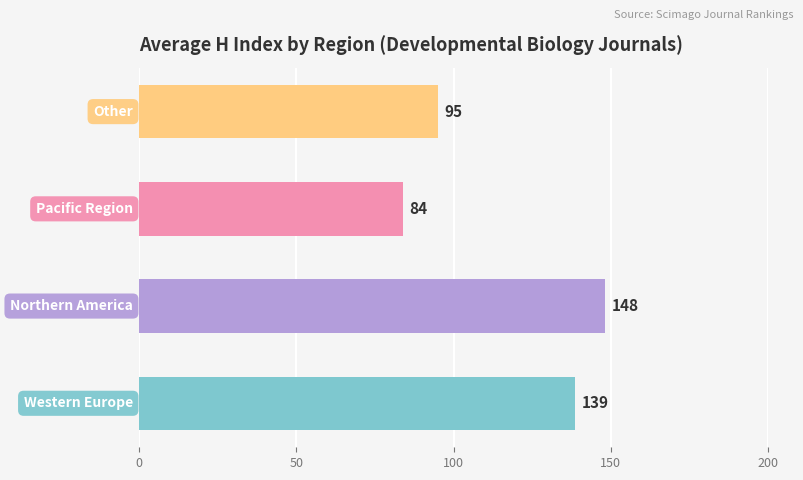

What is the minimum value shown in the chart?

84.0